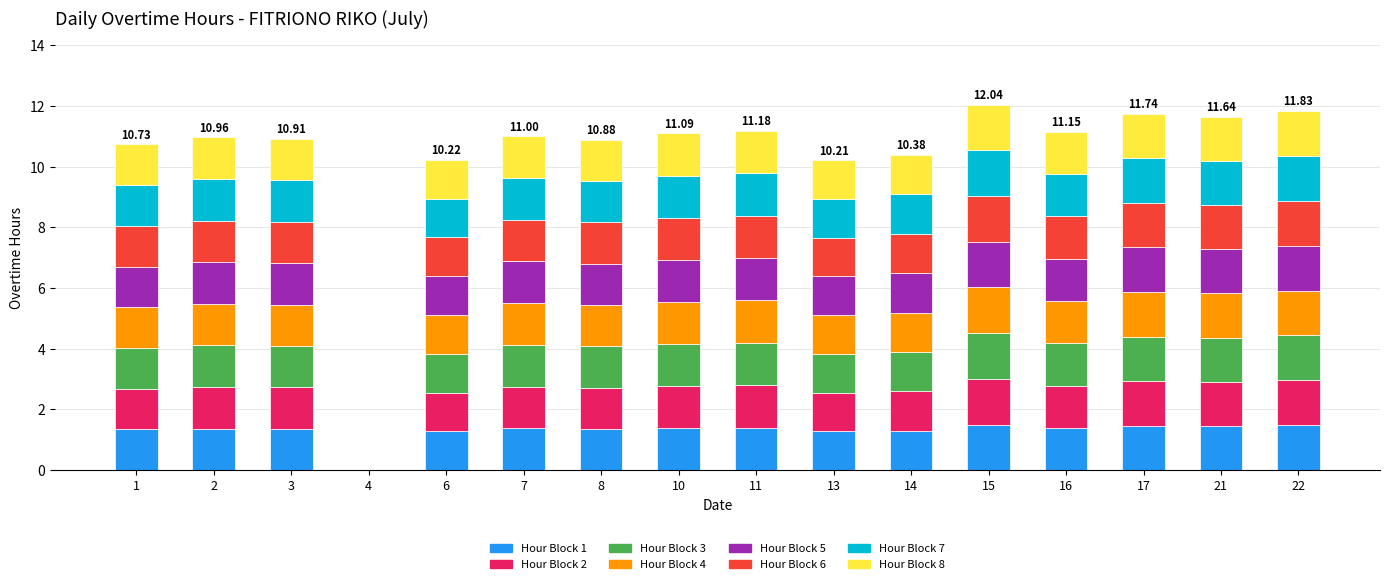

Does the chart contain stacked bars?

Yes